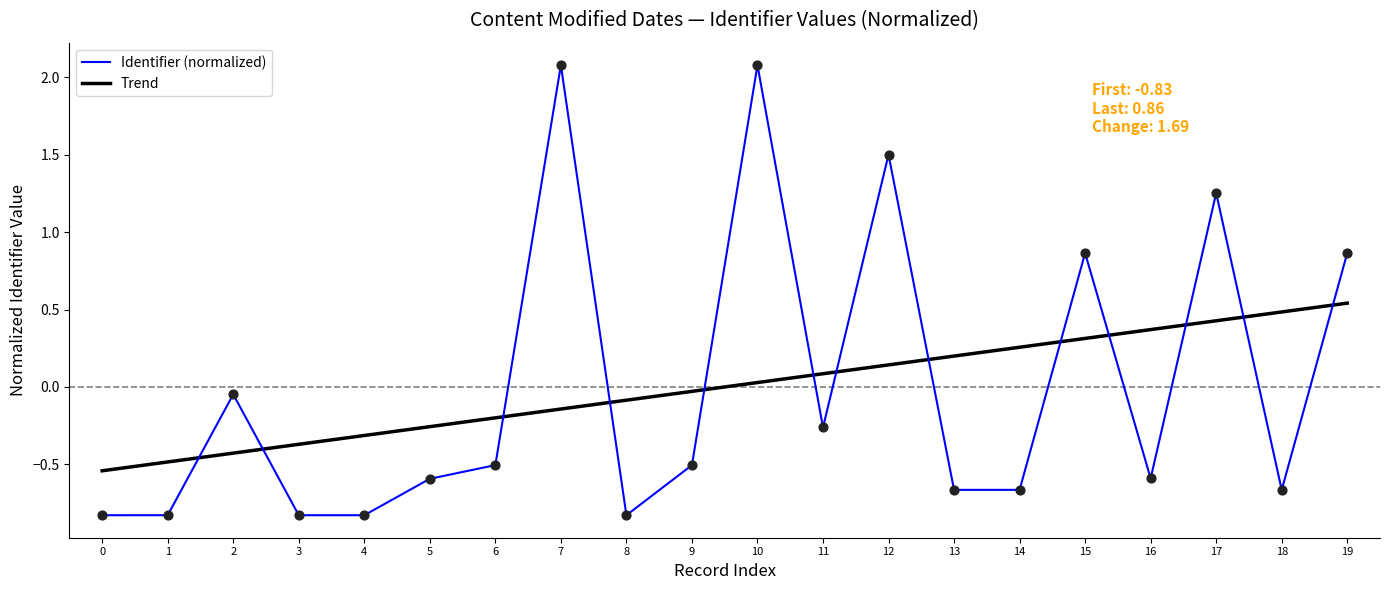

At how many categories does at least one series exceed 1?

4